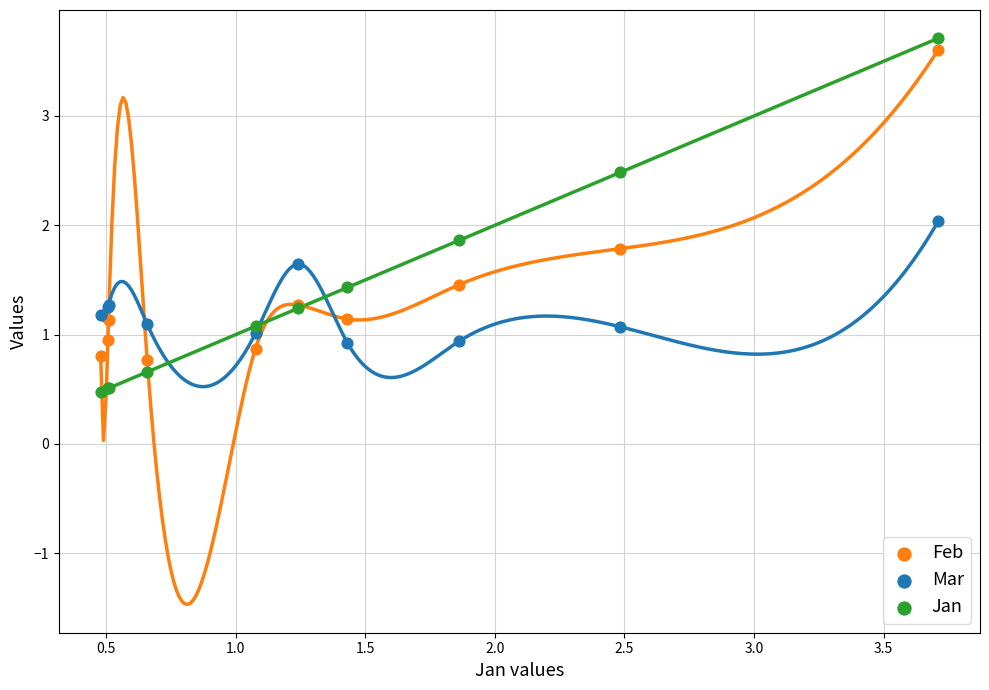

What is the X range (max minus min) for the scatter plot?

3.2